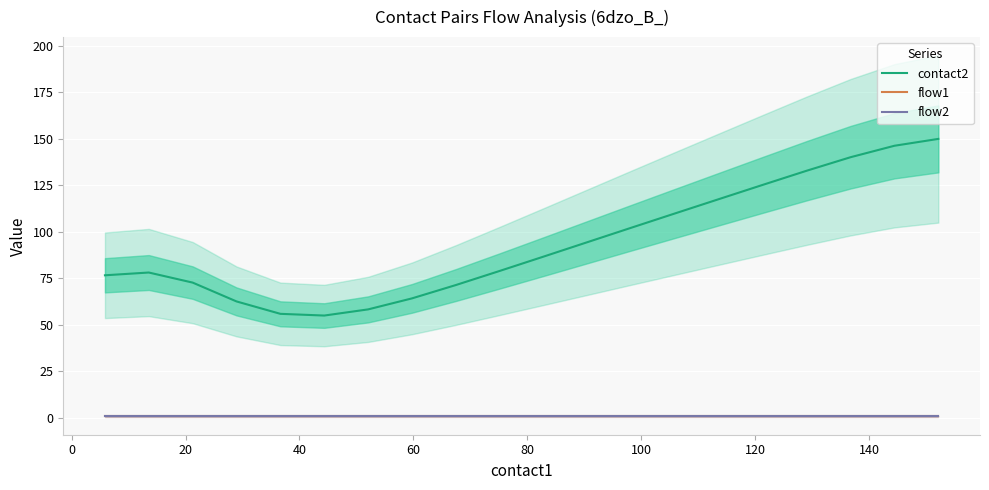

Reading left to right, what are all the values shown in this chart?

contact2: 76.7	78.2	72.8	62.6	56.0	55.0	58.4	64.3	71.4	79.0	86.7	94.5	102.3	110.0	117.7	125.3	132.9	140.2	146.3	150.0
flow1: 1.0	1.0	1.0	1.0	1.0	1.0	1.0	1.0	1.0	1.0	1.0	1.0	1.0	1.0	1.0	1.0	1.0	1.0	1.0	1.0
flow2: 1.0	1.0	1.0	1.0	1.0	1.0	1.0	1.0	1.0	1.0	1.0	1.0	1.0	1.0	1.0	1.0	1.0	1.0	1.0	1.0